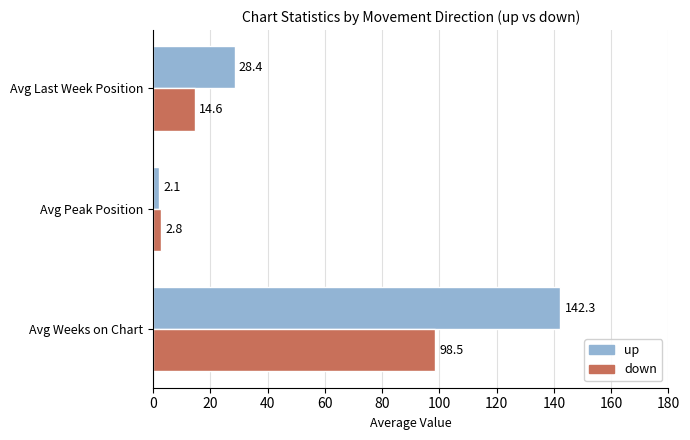

What is the approximate value of up at Avg Peak Position?

2.1